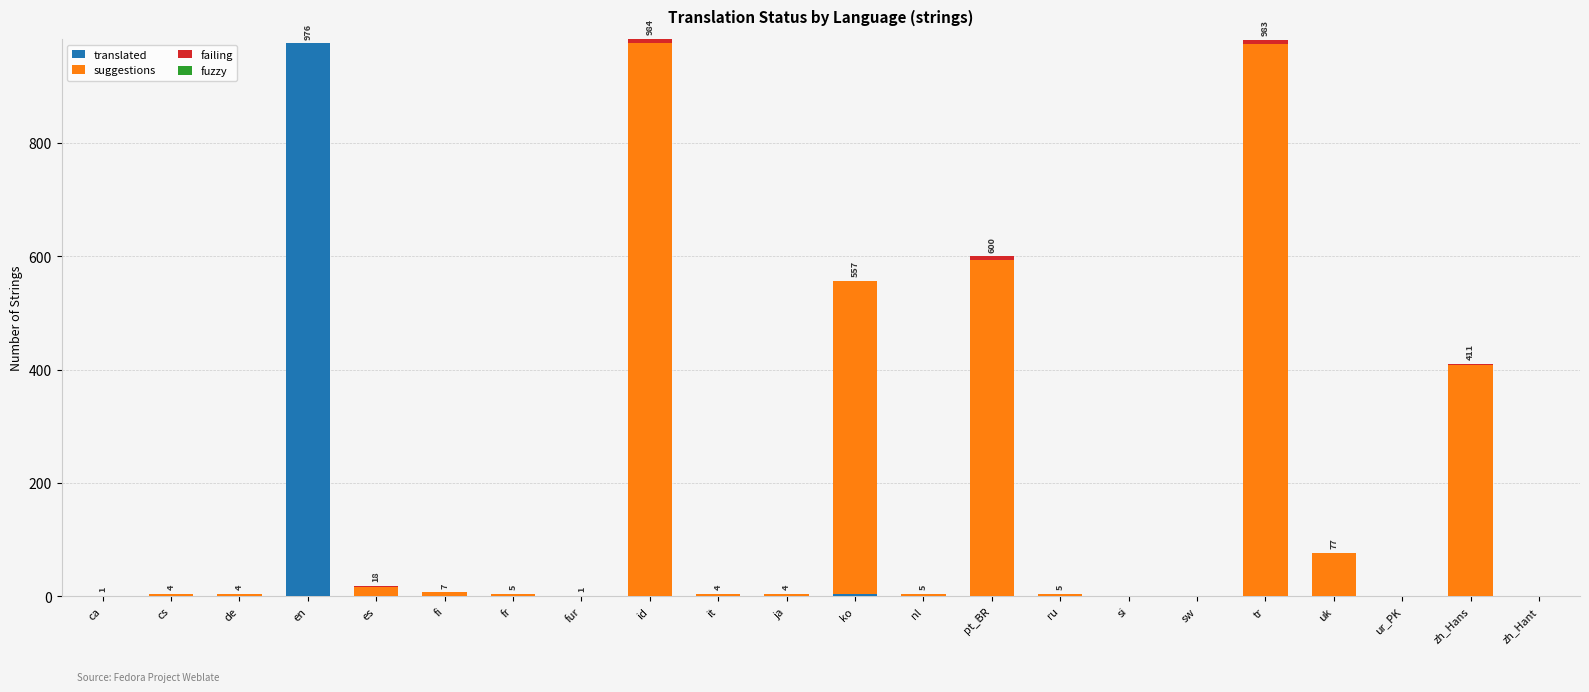

The translated series shows 551 at sw. True or false?

False